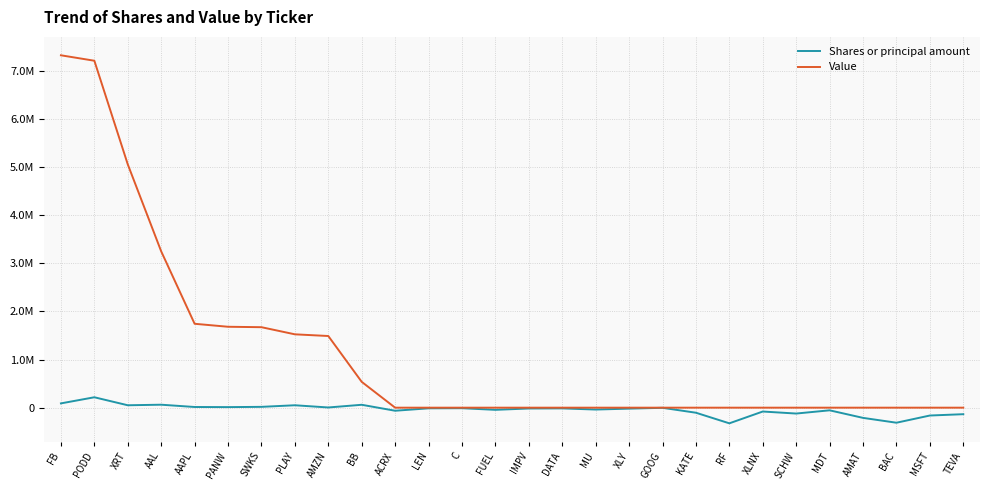

What are all the series names shown in the legend?

Shares or principal amount, Value